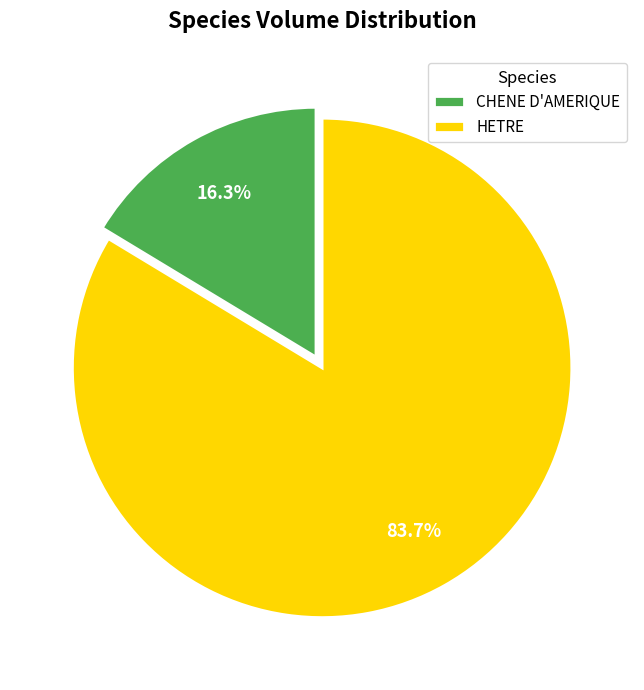

Which slice is the largest?

HETRE